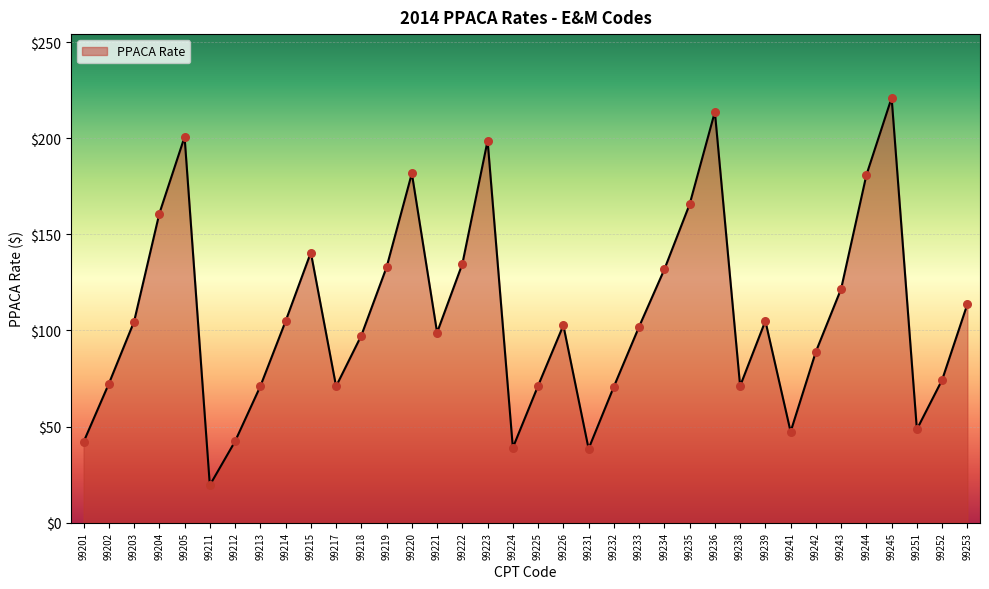

Approximately how many times larger is the value at 99212 compared to 99233?

0.4